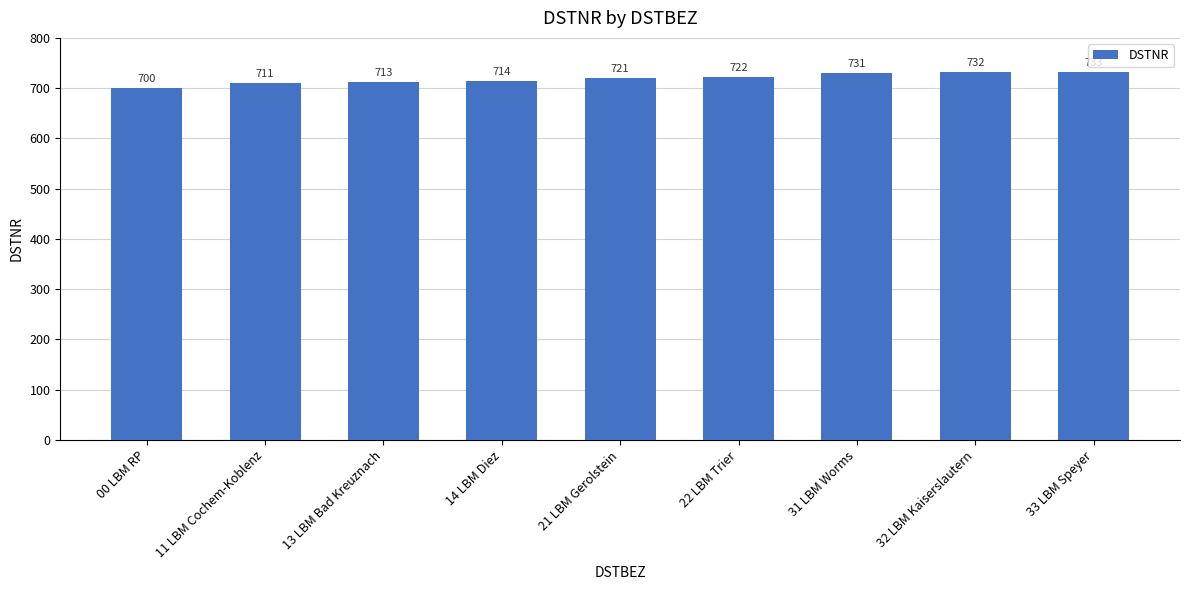

Which has a higher value, 14 LBM Diez or 33 LBM Speyer?

33 LBM Speyer